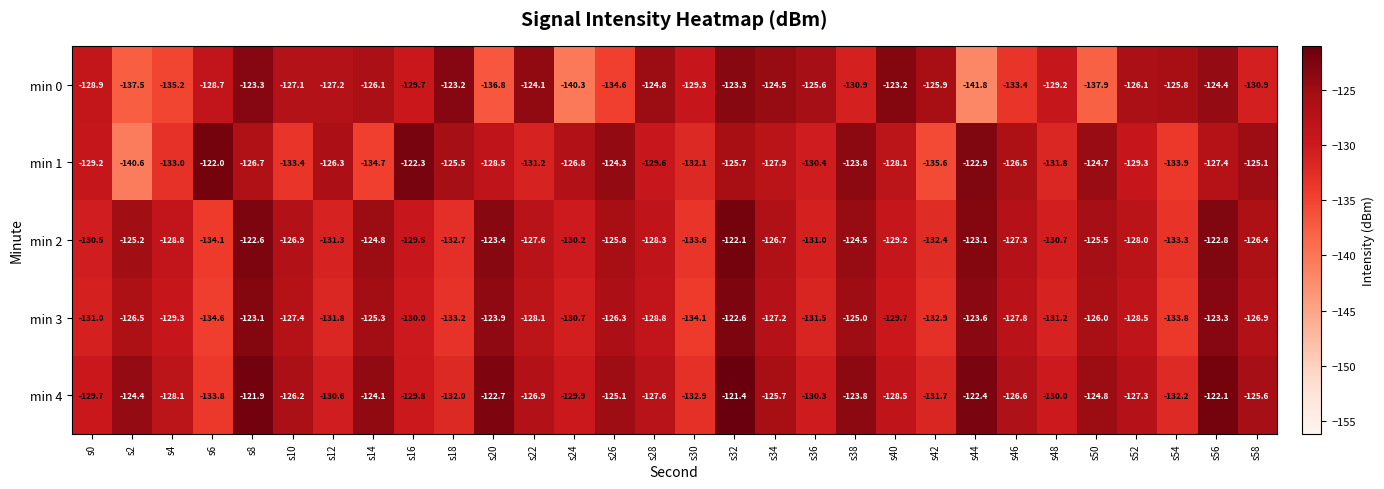

Which series has the largest total across all categories?

min 4